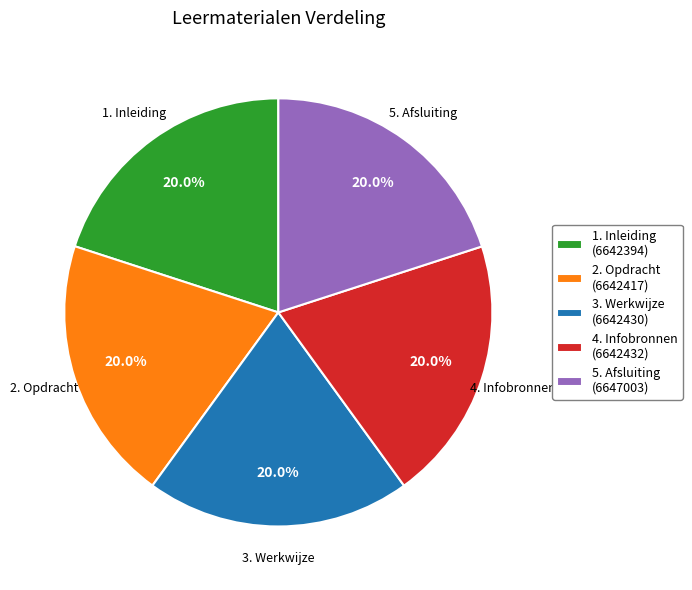

Is it true that 4. Infobronnen is 7% of the pie?

False